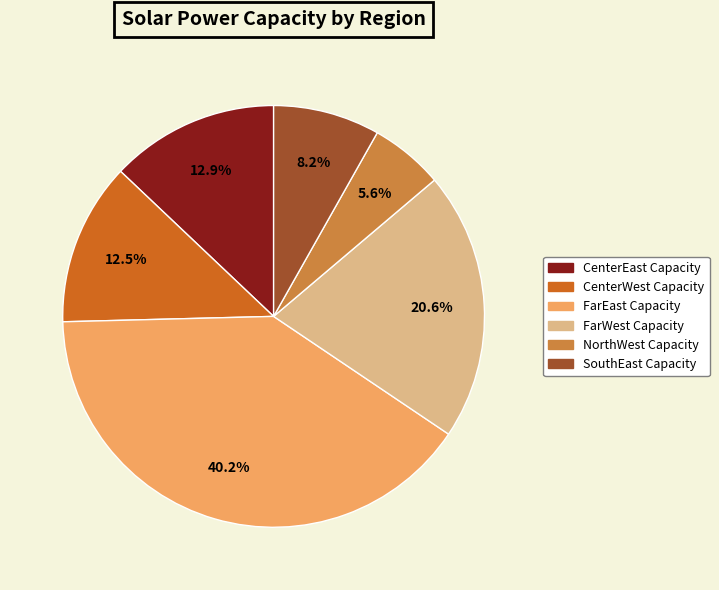

What is the ratio of the value at NorthWest Capacity to the value at SouthEast Capacity?

0.7